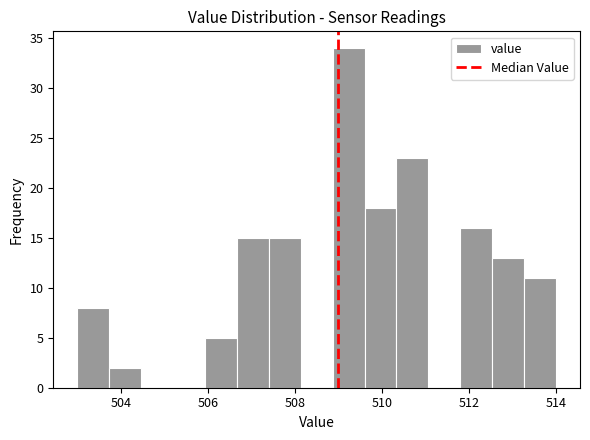

Read against the x-axis, roughly where is the centre of the tallest bar?

509.2